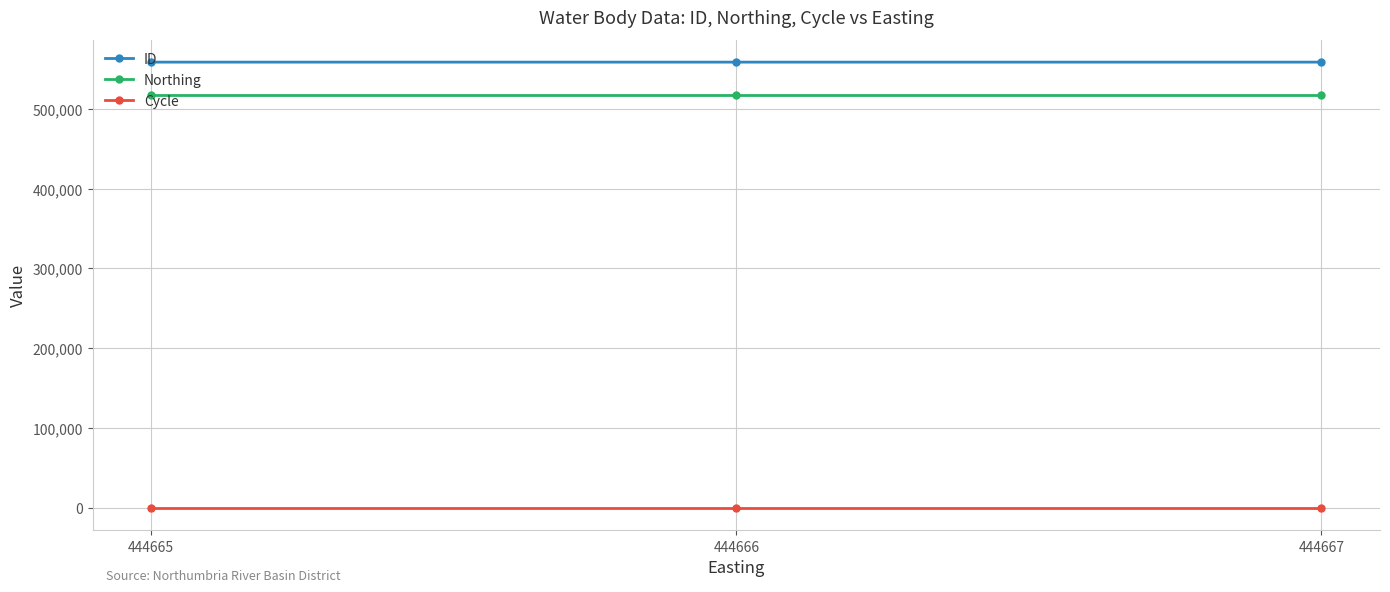

What is the minimum value for Northing?

517559